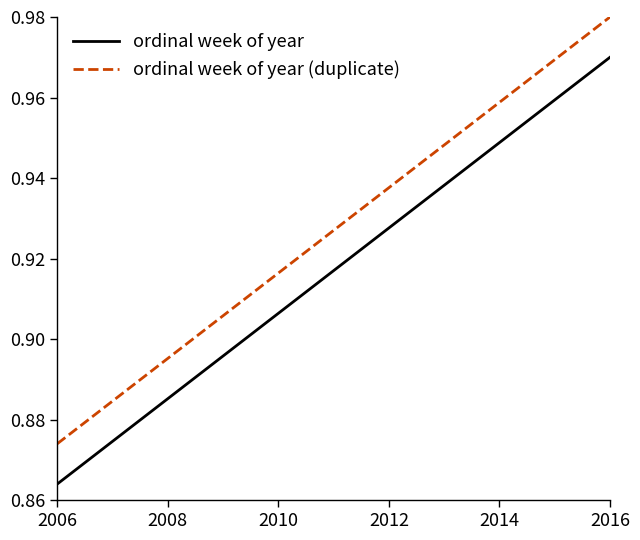

Which series has the largest total across all categories?

ordinal week of year (duplicate)